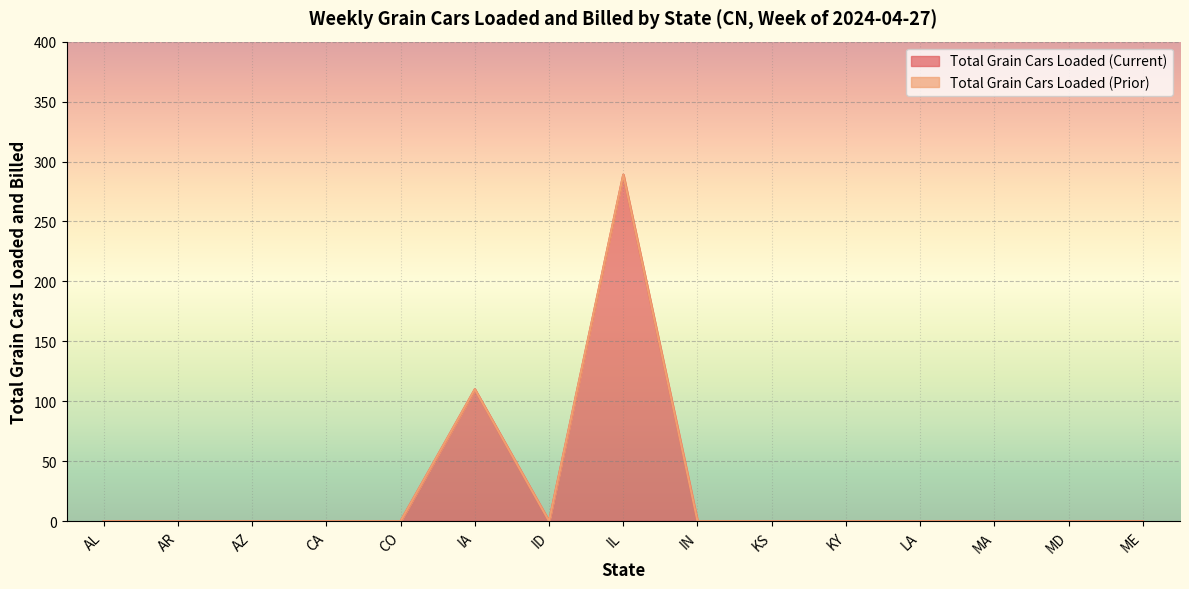

At which category does the data reach its first local valley?

ID